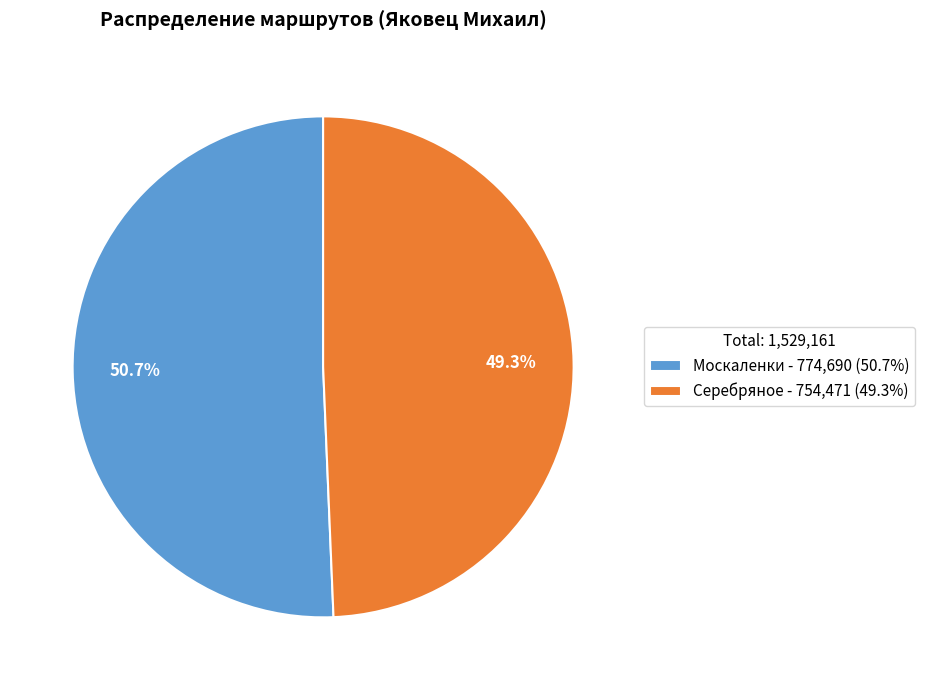

What portion of the pie excludes Серебряное?

50.7%